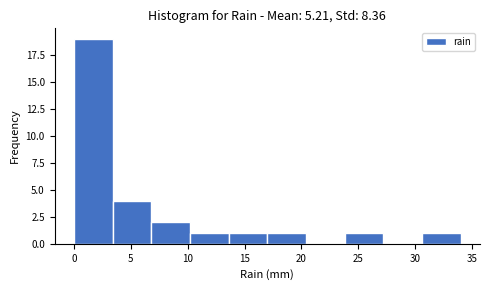

Reading left to right, list every bar in this chart as the range it spans on the x-axis followed by its height. Neither the bar edges nor the heights are printed on the chart, so give them approximately, as read against the axes.

0.0 to 3.4: 19
3.4 to 6.8: 4
6.8 to 10.2: 2
10.2 to 13.6: 1
13.6 to 17.0: 1
17.0 to 20.4: 1
20.4 to 23.8: 0
23.8 to 27.2: 1
27.2 to 30.6: 0
30.6 to 34.0: 1